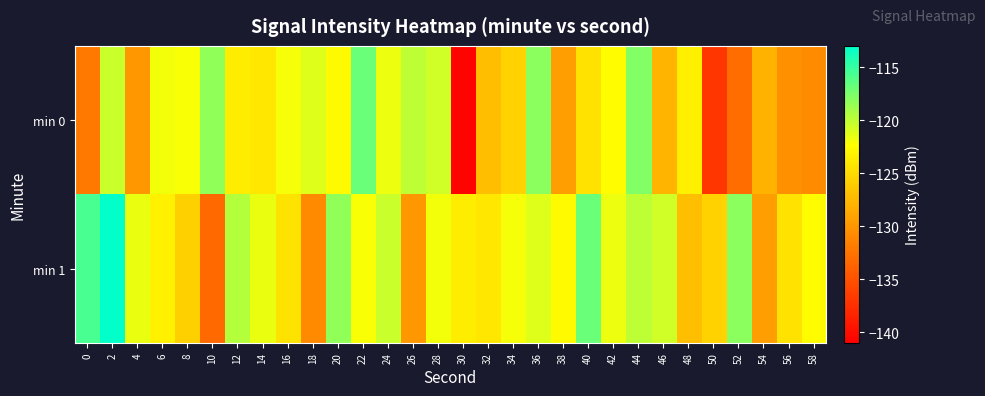

What is the maximum value shown in the chart?

-113.2